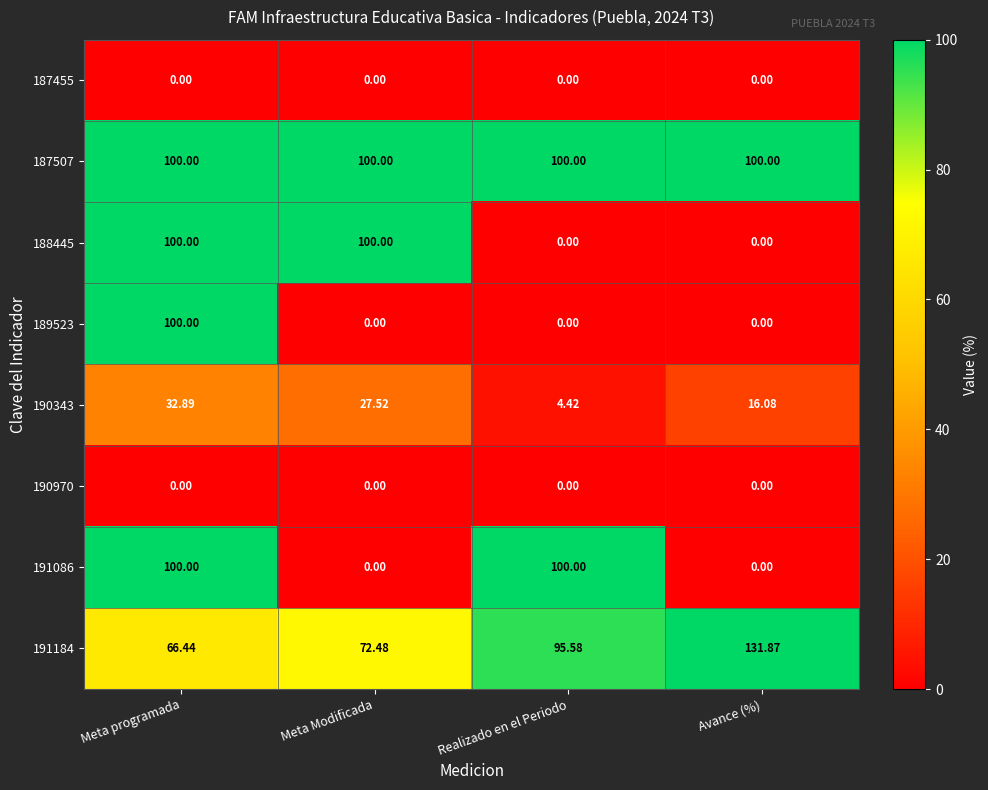

Count the number of categories in the chart.

4